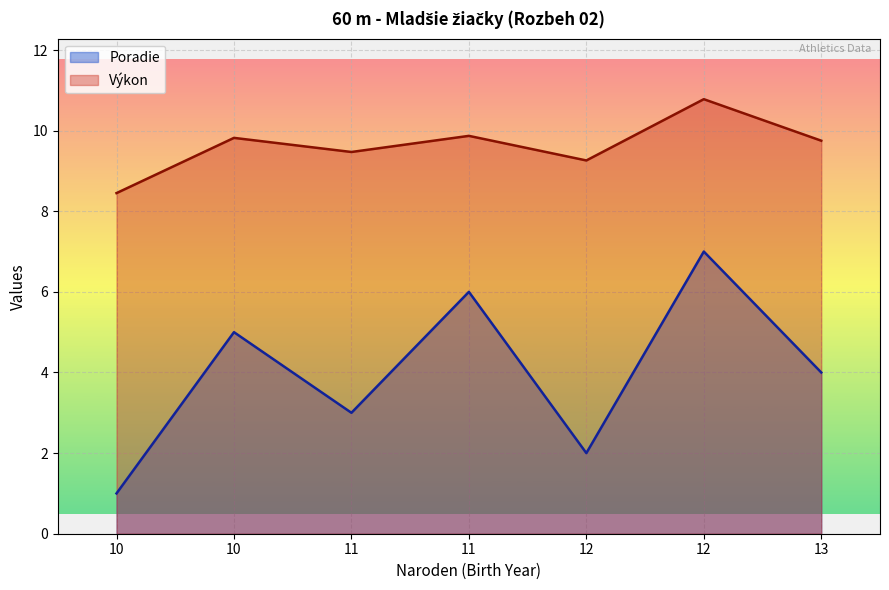

At how many categories does at least one series exceed 8?

7